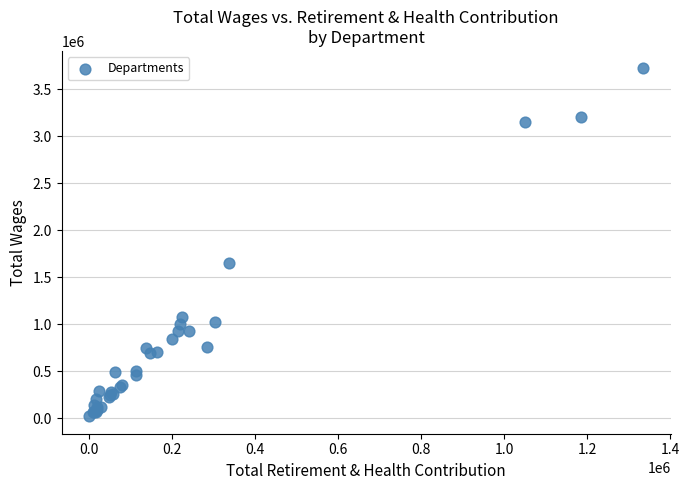

What Y value in the scatter plot is closest to 1871133?

1651764